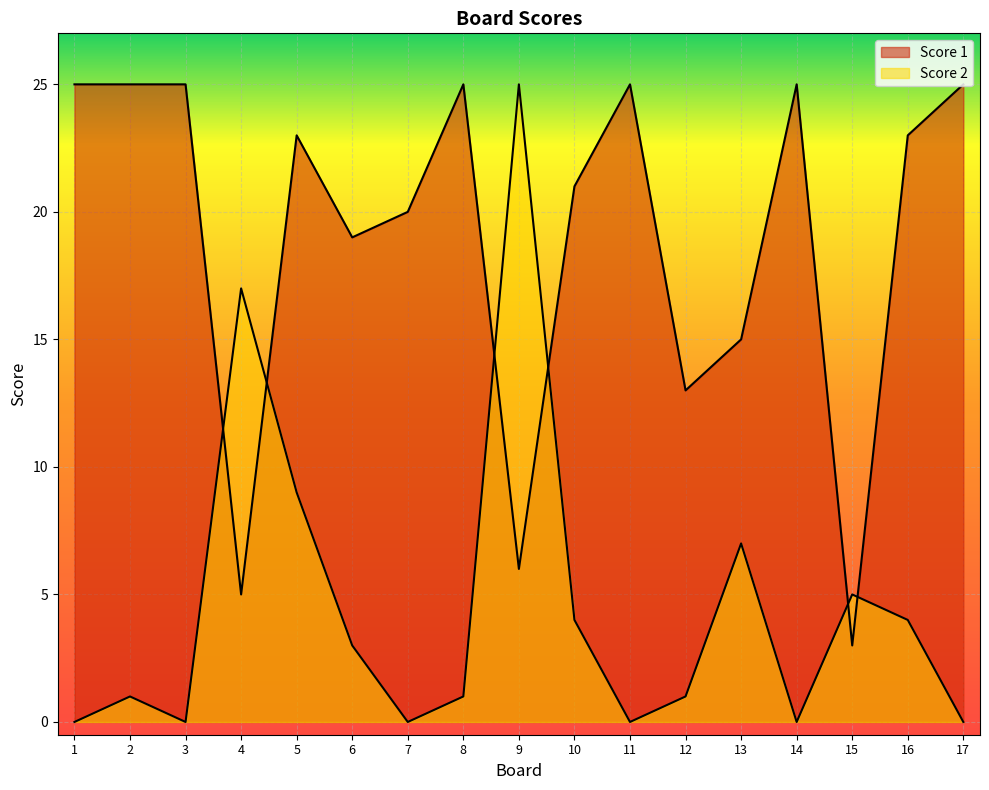

Reading right to left, extract all data points from this chart.

Score 1: 17=25	16=23	15=3	14=25	13=15	12=13	11=25	10=21	9=6	8=25	7=20	6=19	5=23	4=5	3=25	2=25	1=25
Score 2: 17=0	16=4	15=5	14=0	13=7	12=1	11=0	10=4	9=25	8=1	7=0	6=3	5=9	4=17	3=0	2=1	1=0